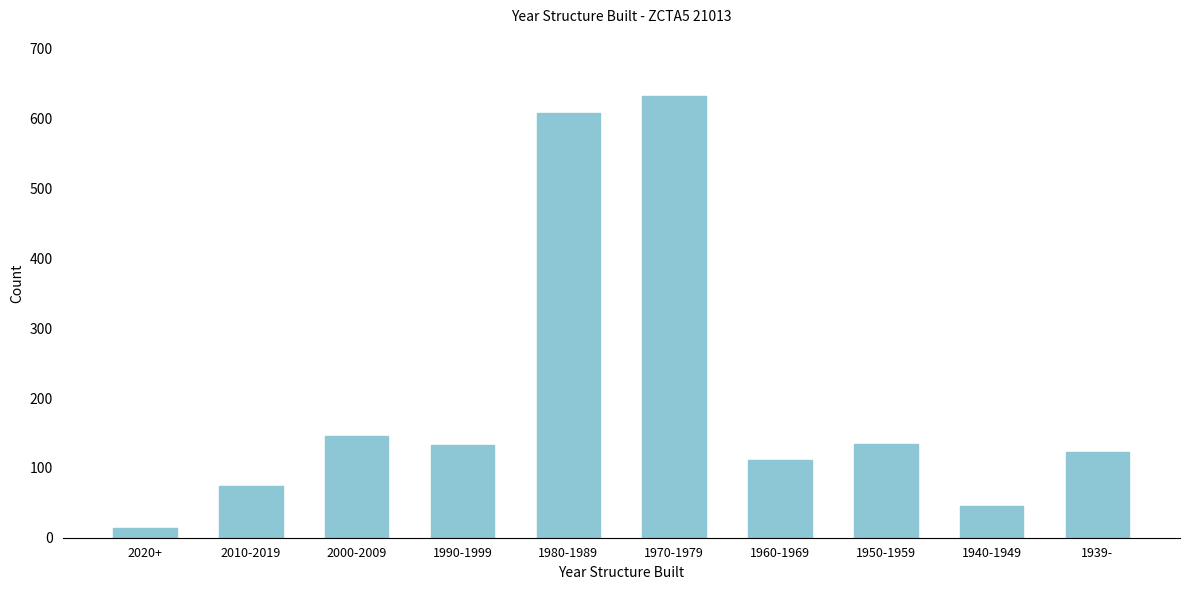

Which has a higher value, 2000-2009 or 2010-2019?

2000-2009